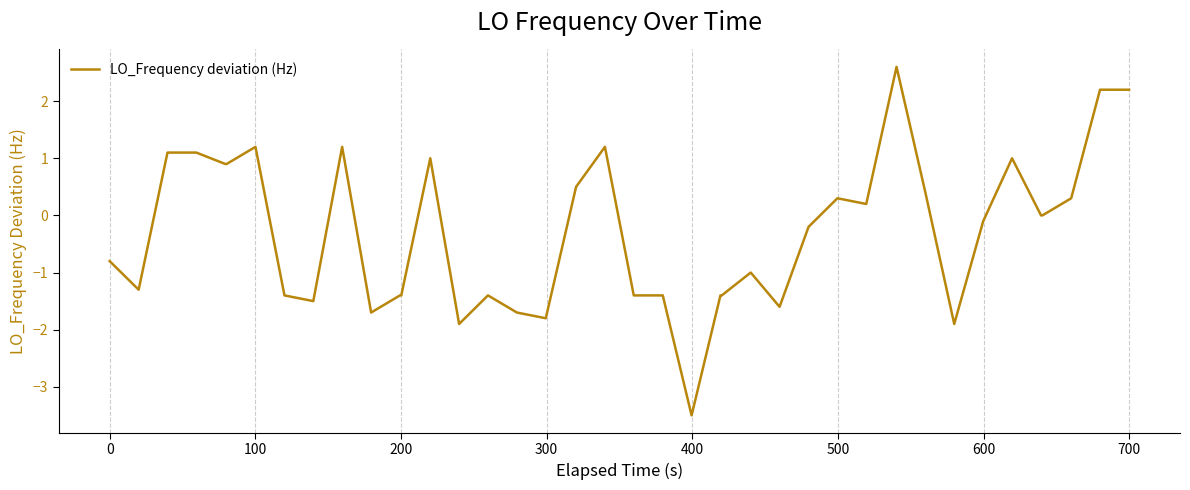

What is the difference between the maximum and minimum values?

6.1